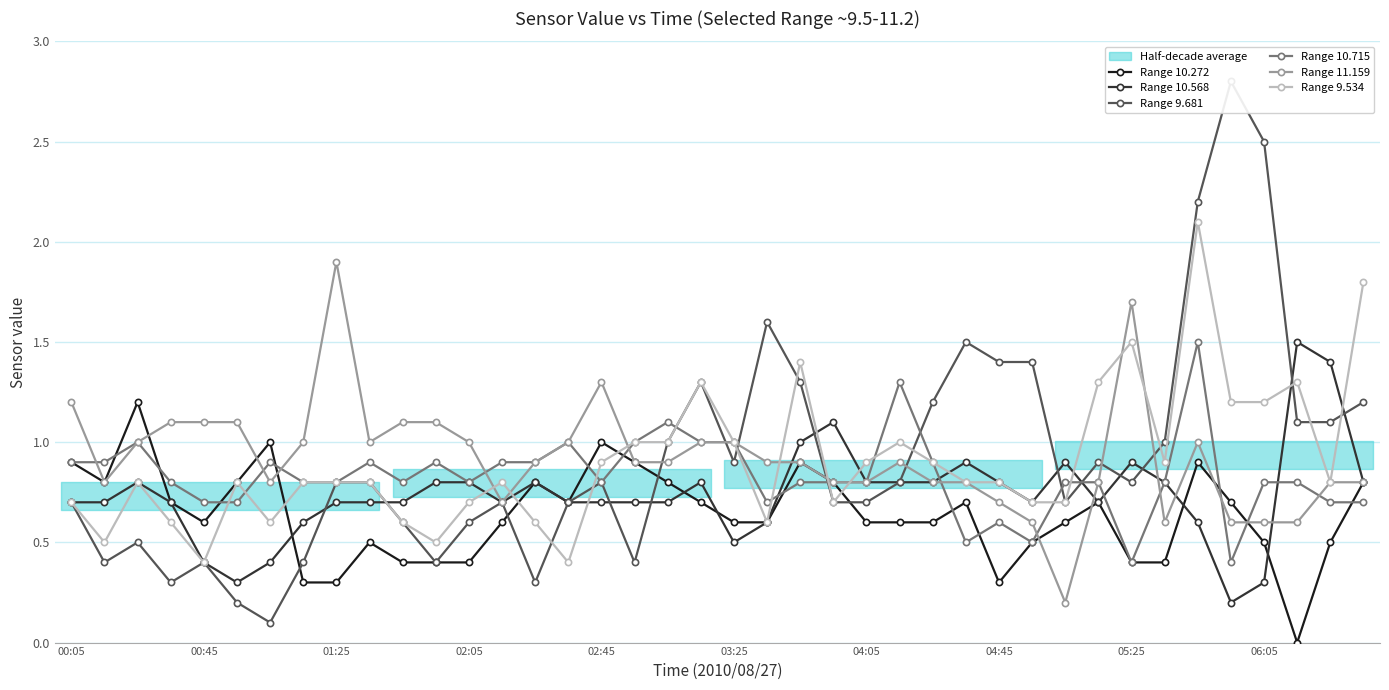

What is the approximate value of Range 10.715 at 03:25?

1.0